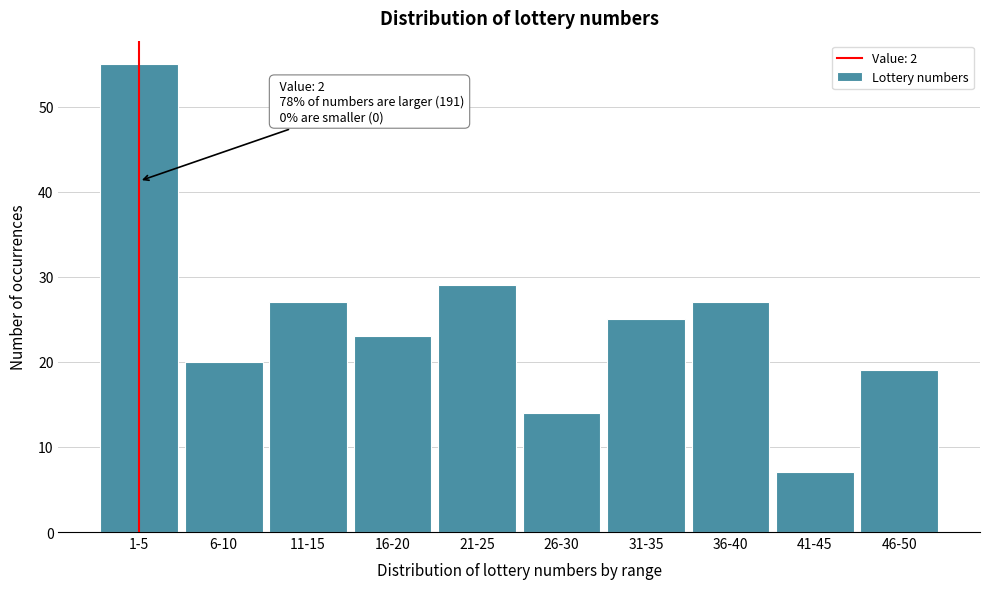

Reading left to right, list all the values displayed in this chart.

55	20	27	23	29	14	25	27	7	19